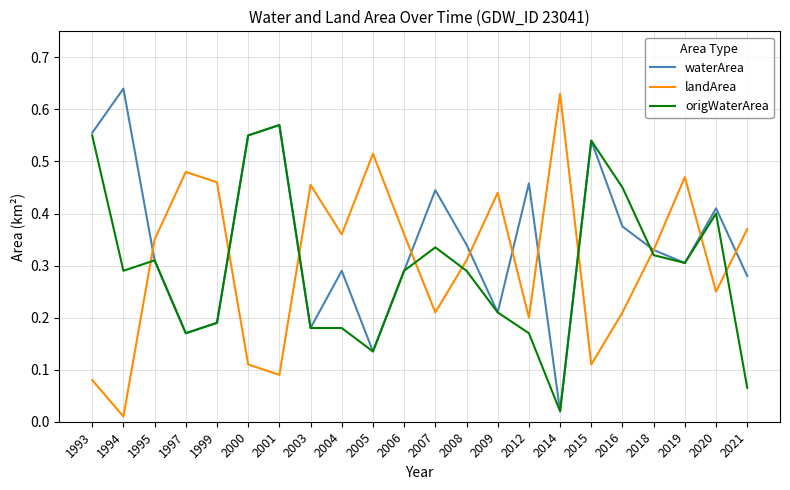

How many lines are shown in the chart?

3